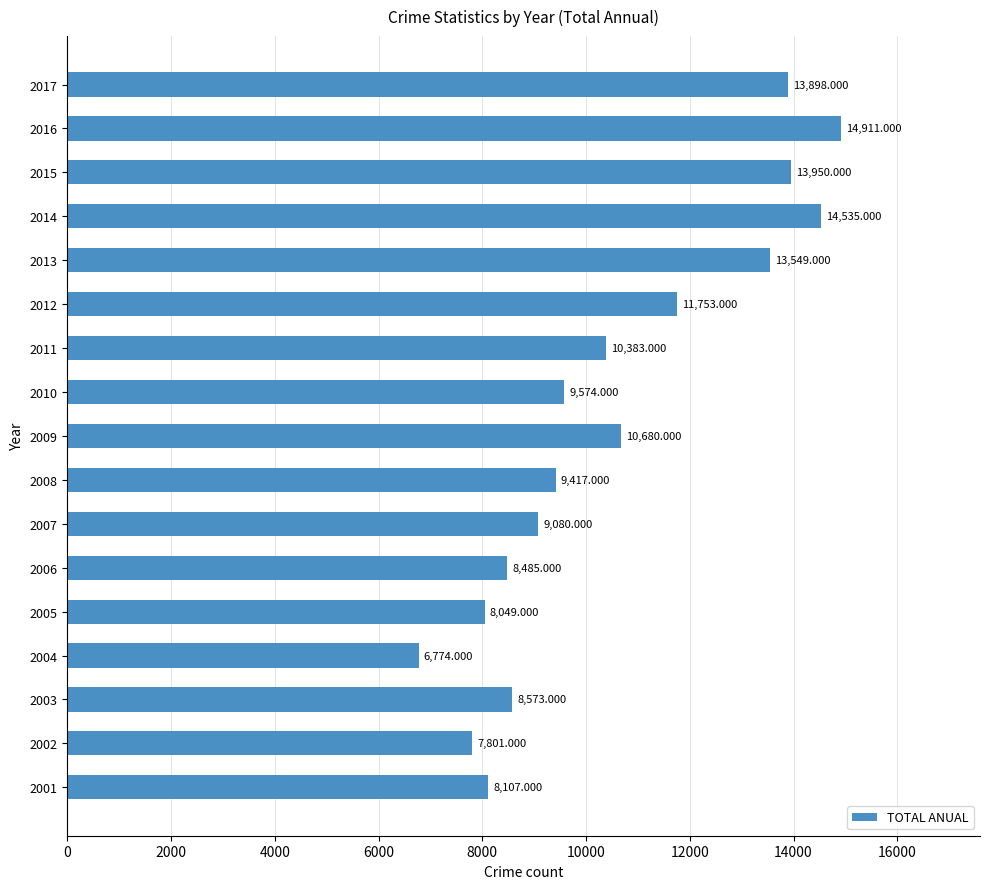

Rank the categories by value from lowest to highest.

2004, 2002, 2005, 2001, 2006, 2003, 2007, 2008, 2010, 2011, 2009, 2012, 2013, 2017, 2015, 2014, 2016